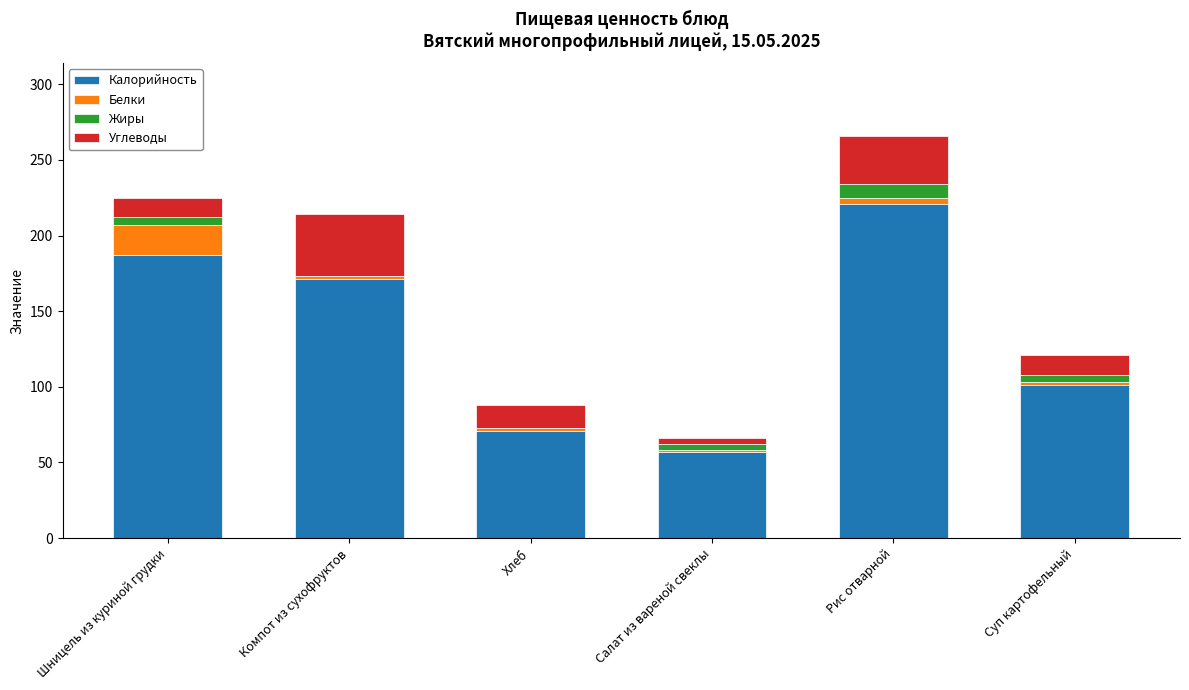

What is the maximum value for Калорийность?

221